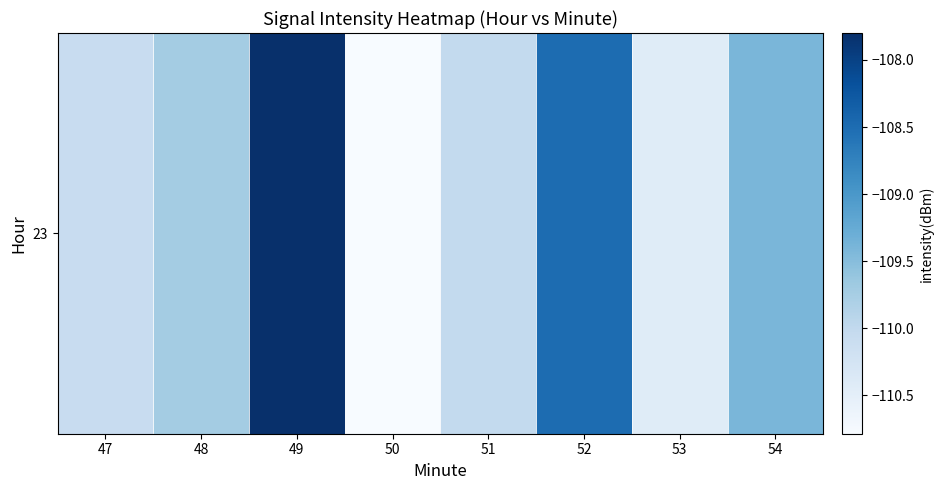

Rank the categories by value from lowest to highest.

50, 53, 47, 51, 48, 54, 52, 49